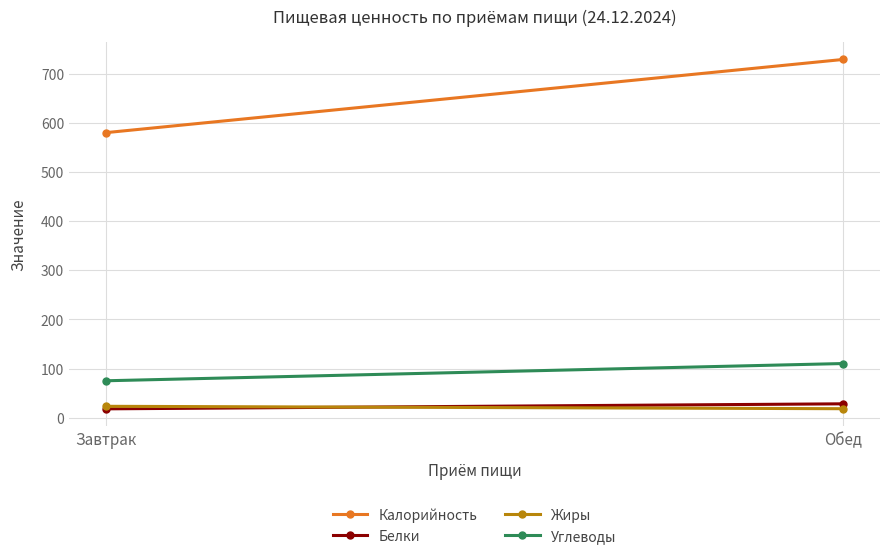

At which category is the sum across all series the highest?

Обед